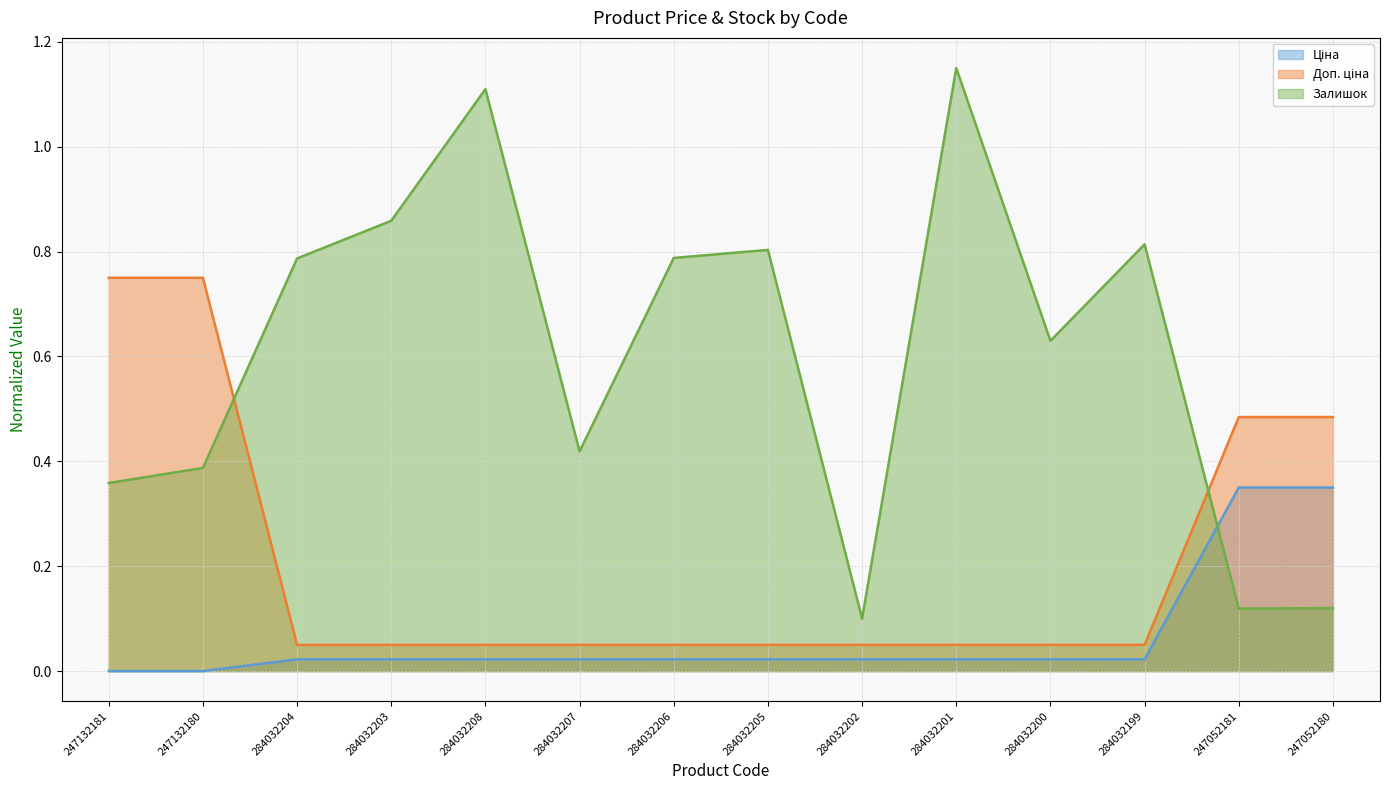

True or false: Доп. ціна has more than 2 points higher than both neighbors.

False